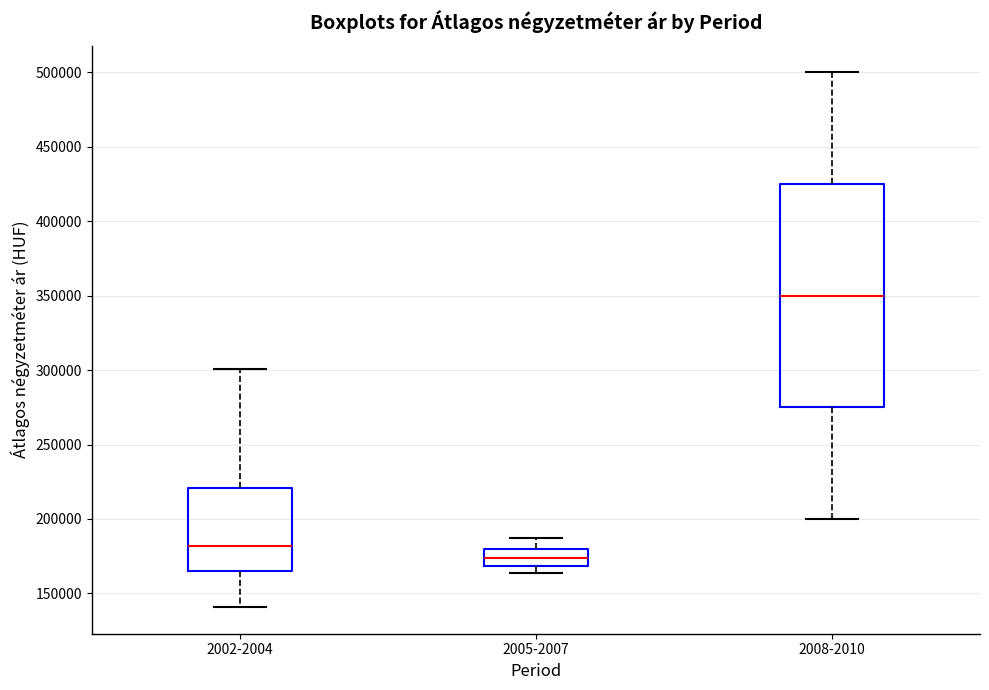

Which box is the tallest, from its lower edge to its upper edge?

2008-2010